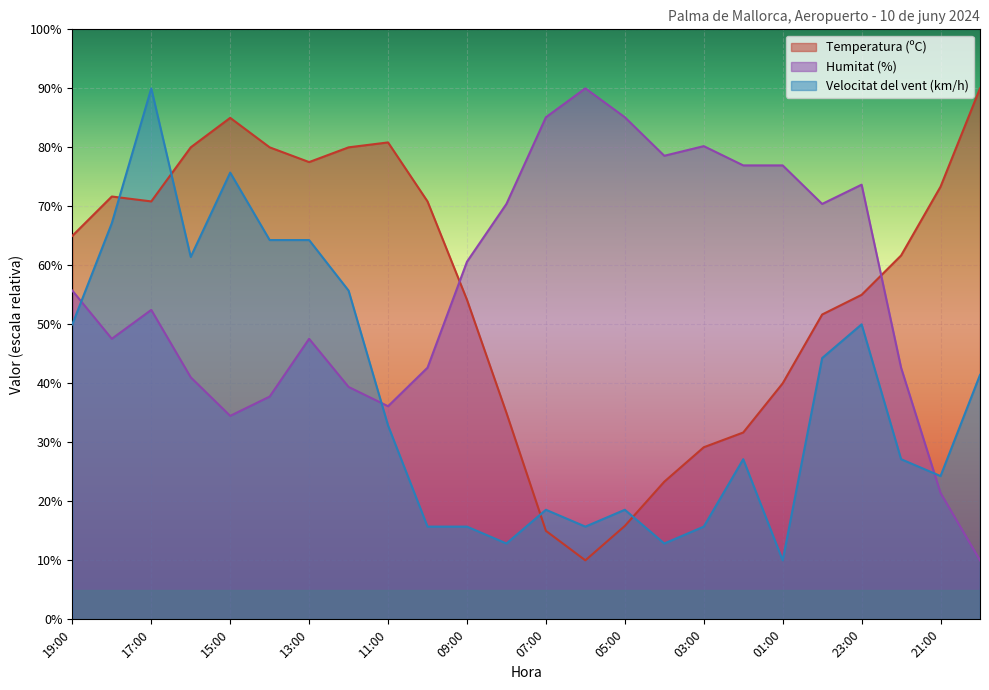

In Humitat (%), how many points are higher than both neighbors (excluding endpoints)?

5